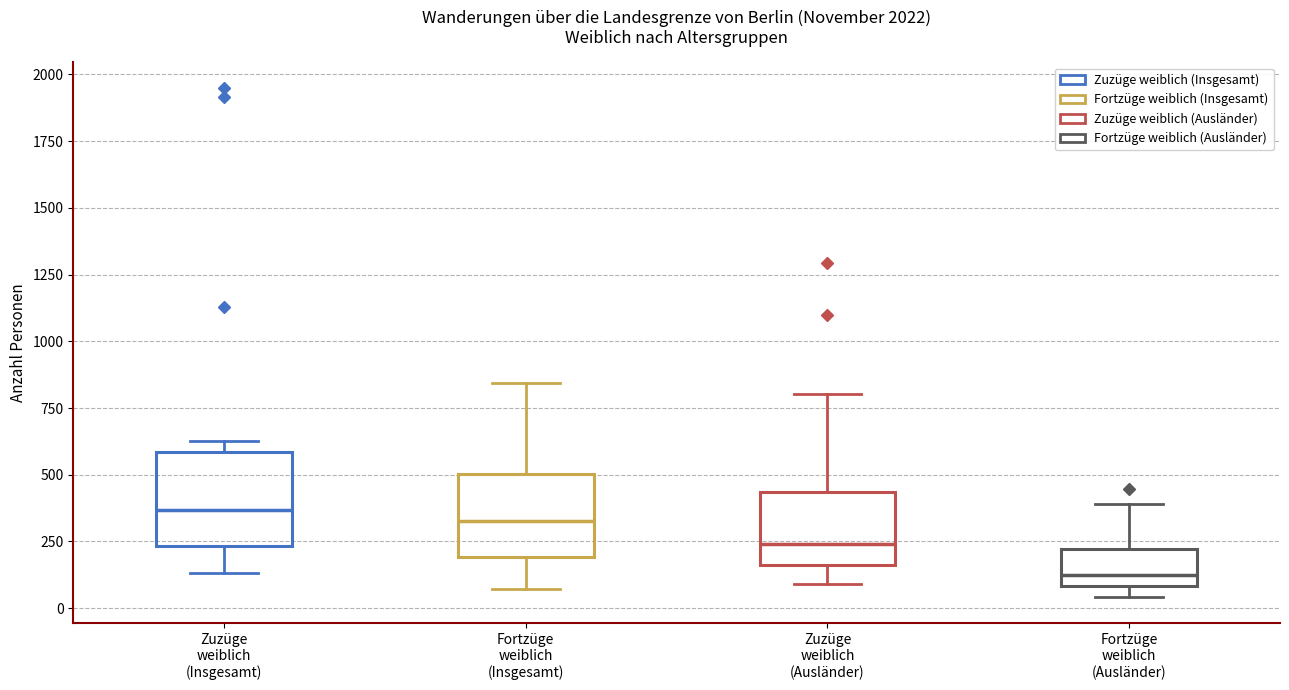

Where does the upper whisker of the box for Fortzüge weiblich (Ausländer) end on the y-axis? The values are not printed on the chart, so give them approximately, as read against the axis.

400